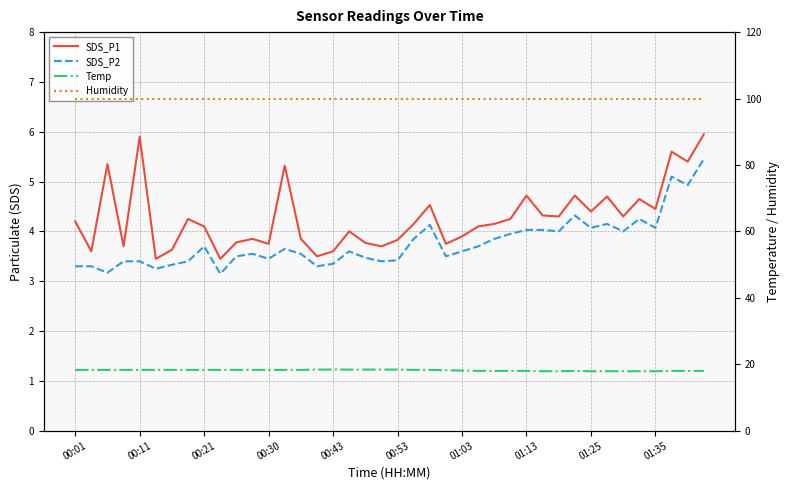

Is this an area chart (filled region under the line)?

No